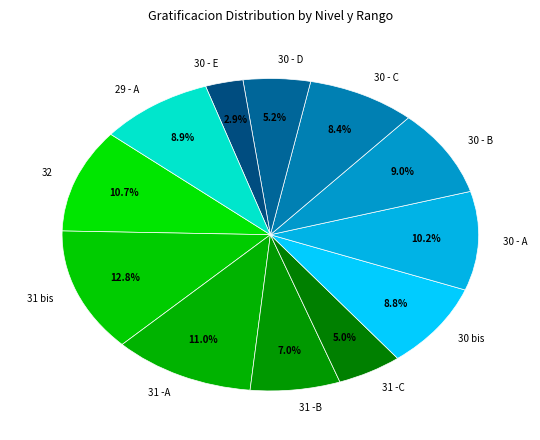

Which has a higher value, 31 -A or 30 - E?

31 -A